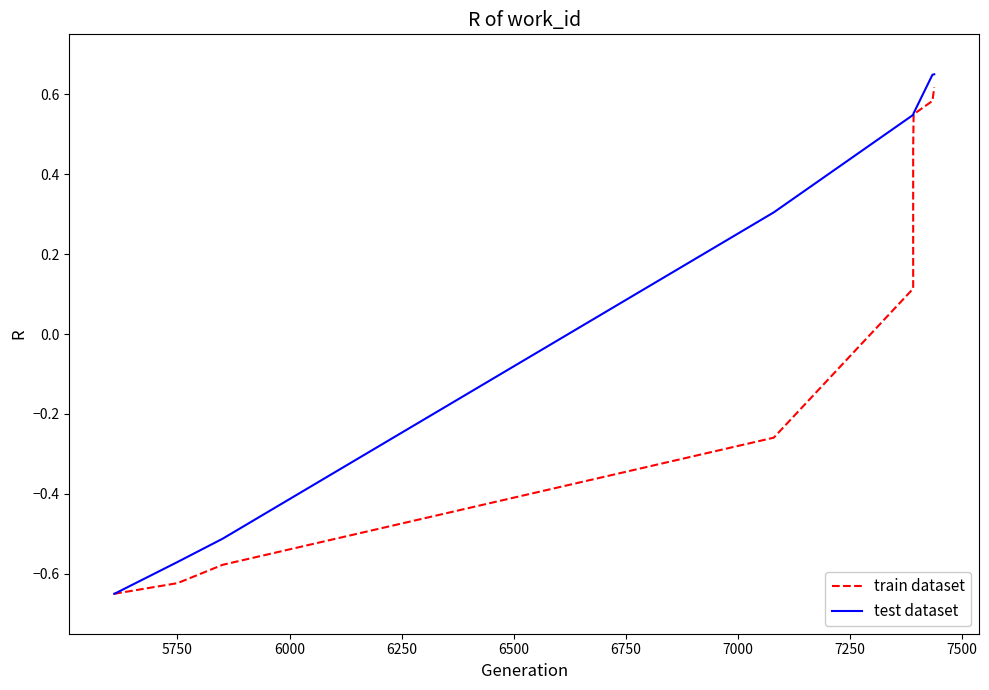

What is the difference between the maximum and minimum values in the test dataset series?

1.3